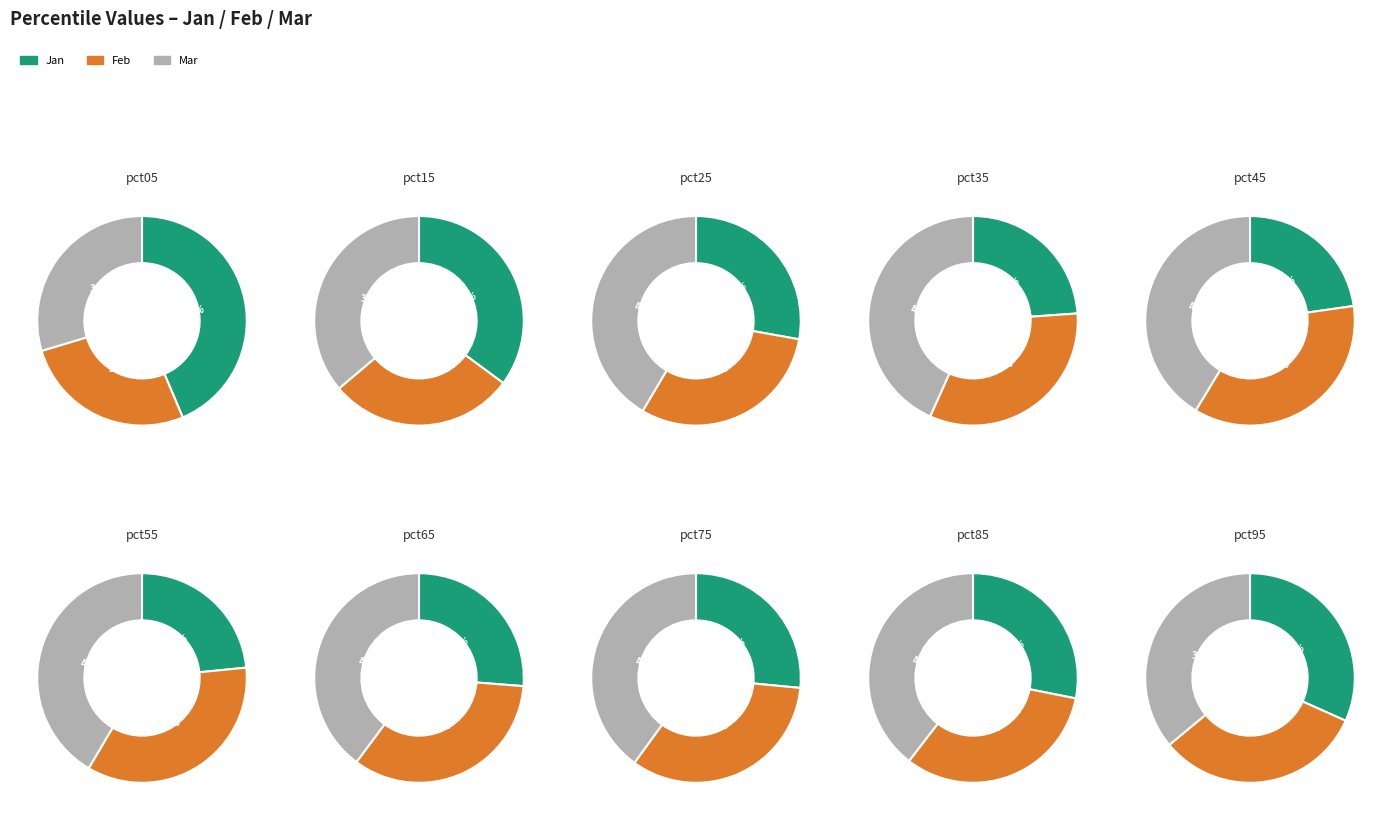

What is the difference between the highest and lowest values at pct45?

0.2